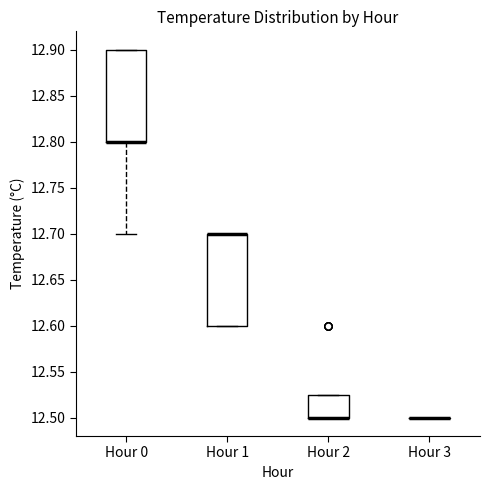

Where is the lower edge of the box for Hour 1 on the y-axis? The values are not printed on the chart, so give them approximately, as read against the axis.

12.600